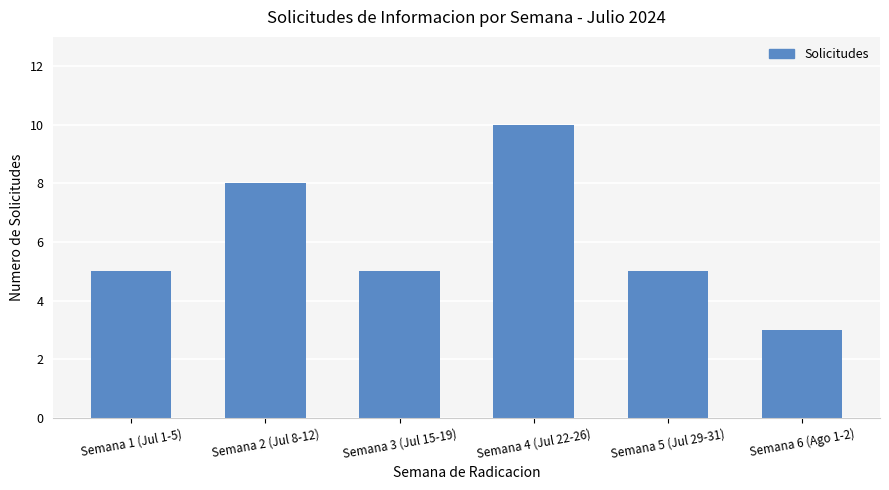

Are the bars grouped side by side (vs. stacked)?

No